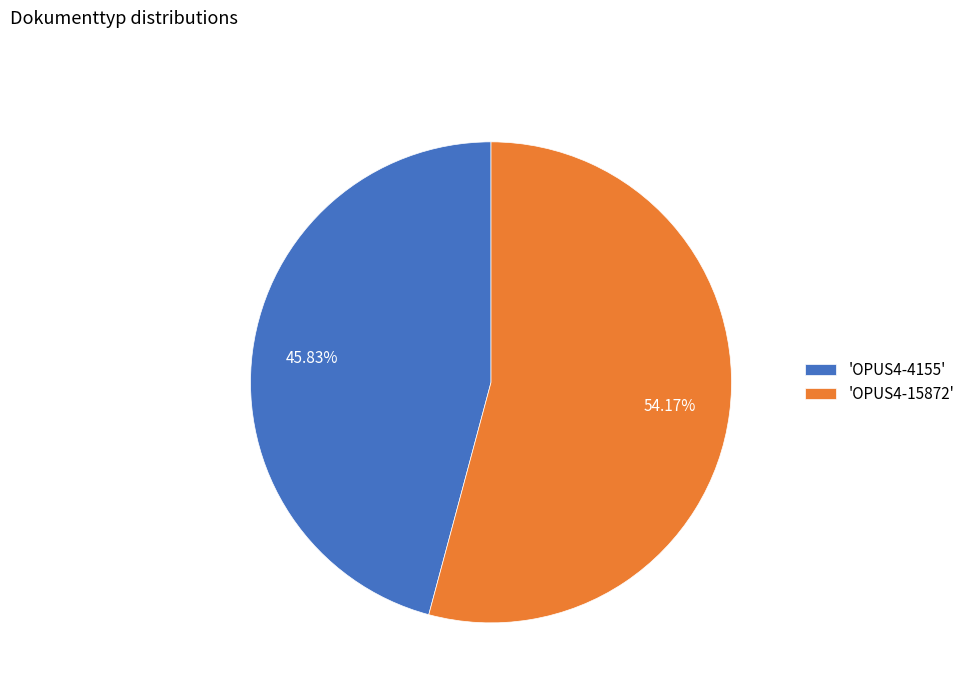

How many slices are in this pie chart?

2